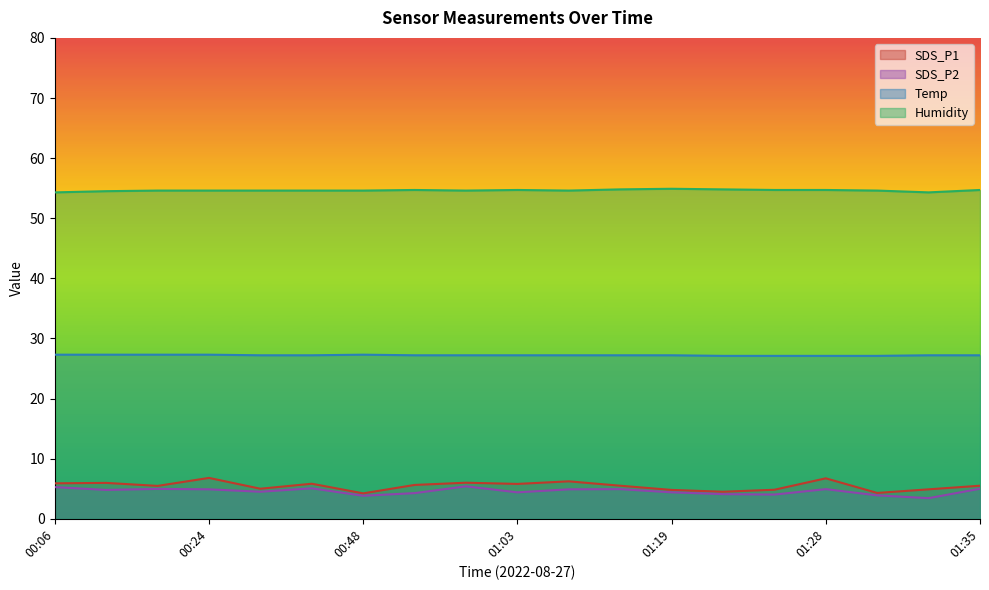

What value does the SDS_P2 series have at 01:25?

4.0